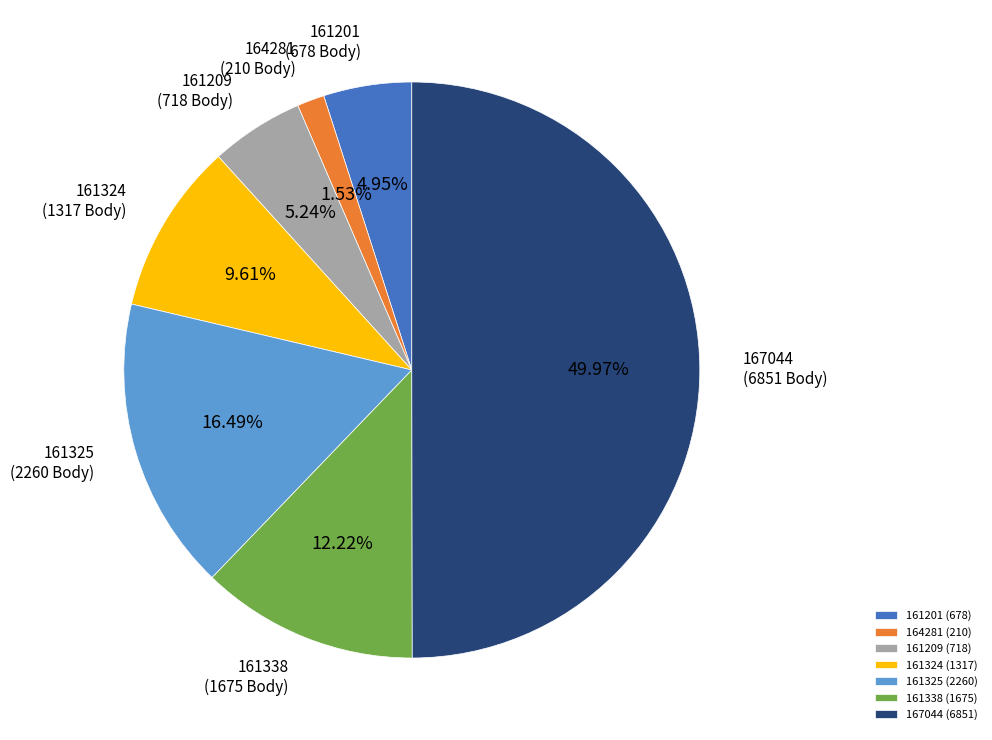

To the nearest percent, what portion does 167044 represent?

50%